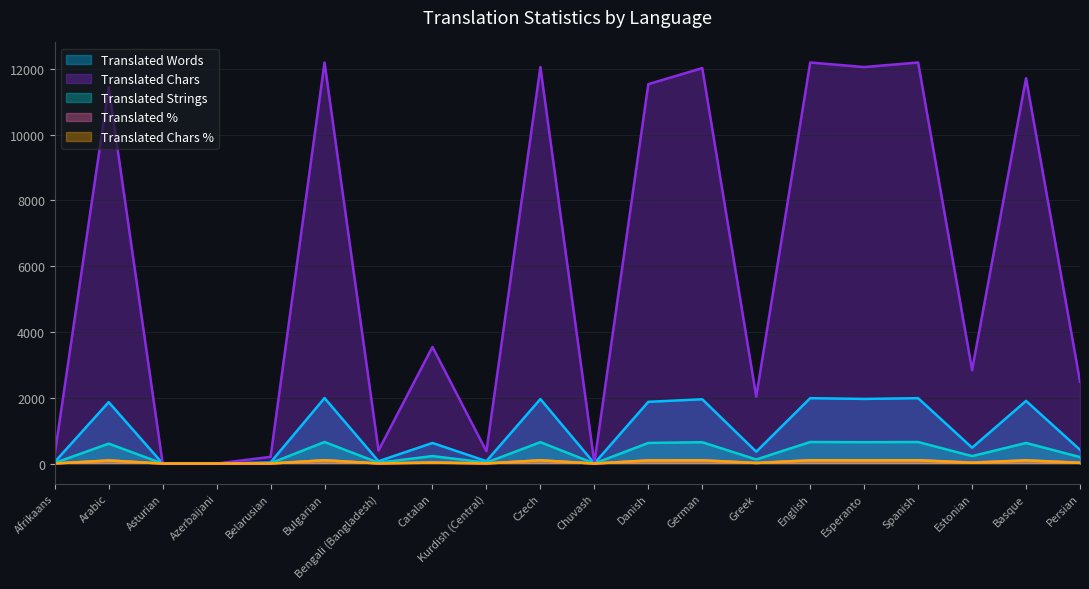

How many lines are shown in the chart?

5